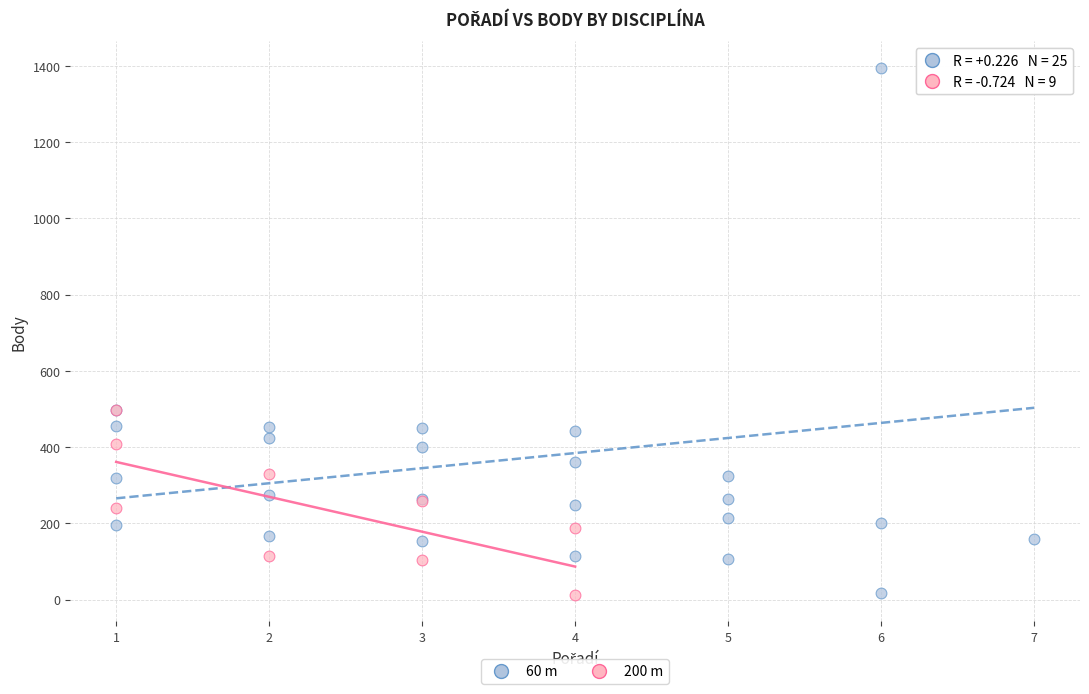

Which series contains the highest Y value?

60 m